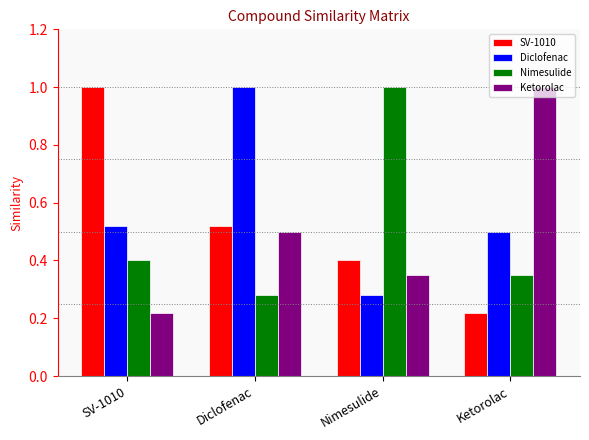

What is the spread (max minus min) of values at Nimesulide?

0.7